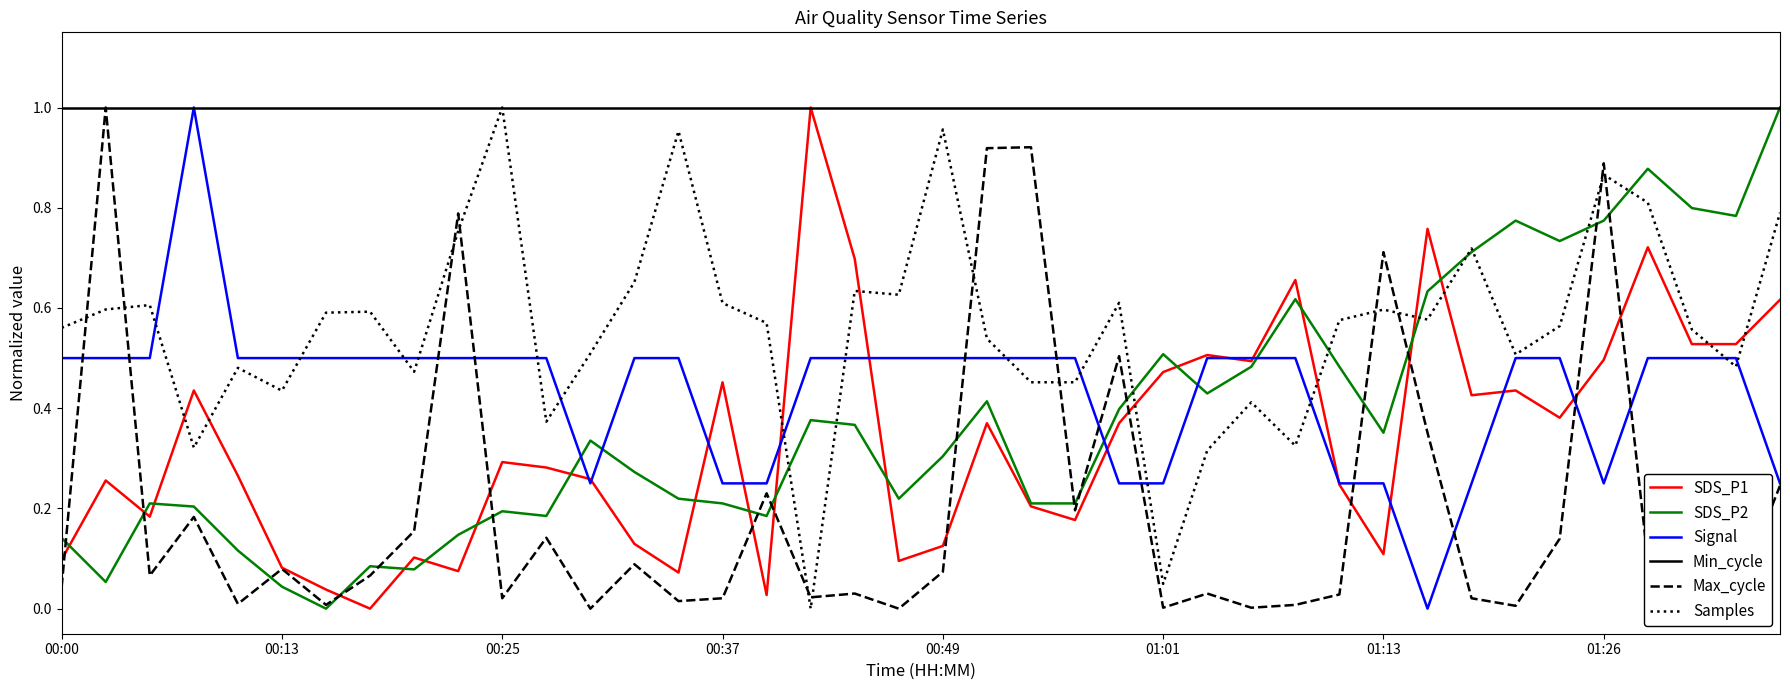

At which category is the sum across all series the highest?

01:26